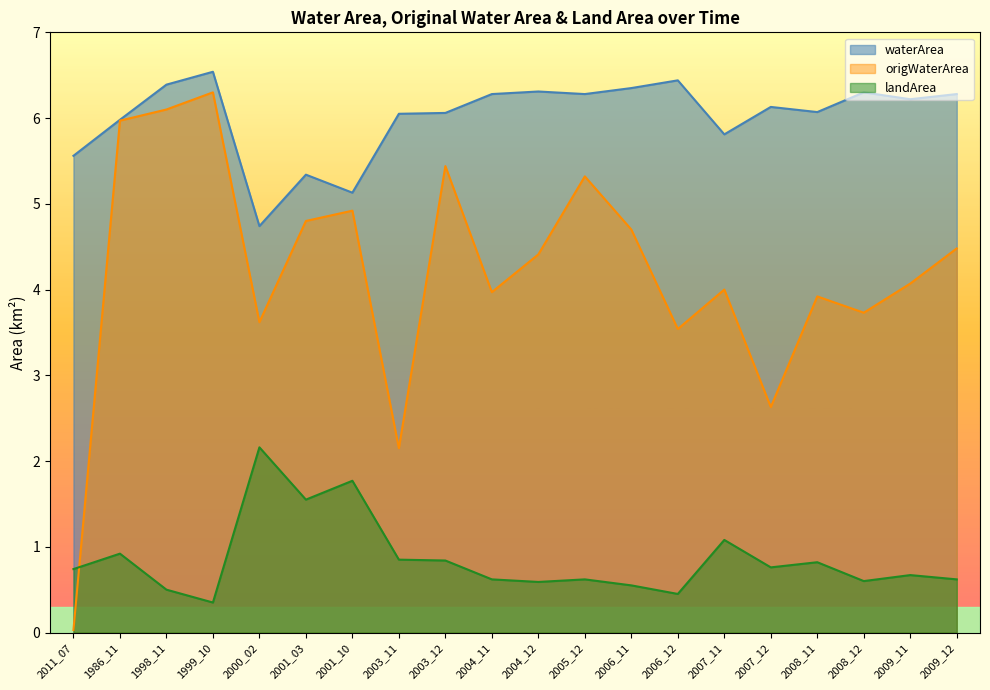

What is the minimum value for waterArea?

4.7